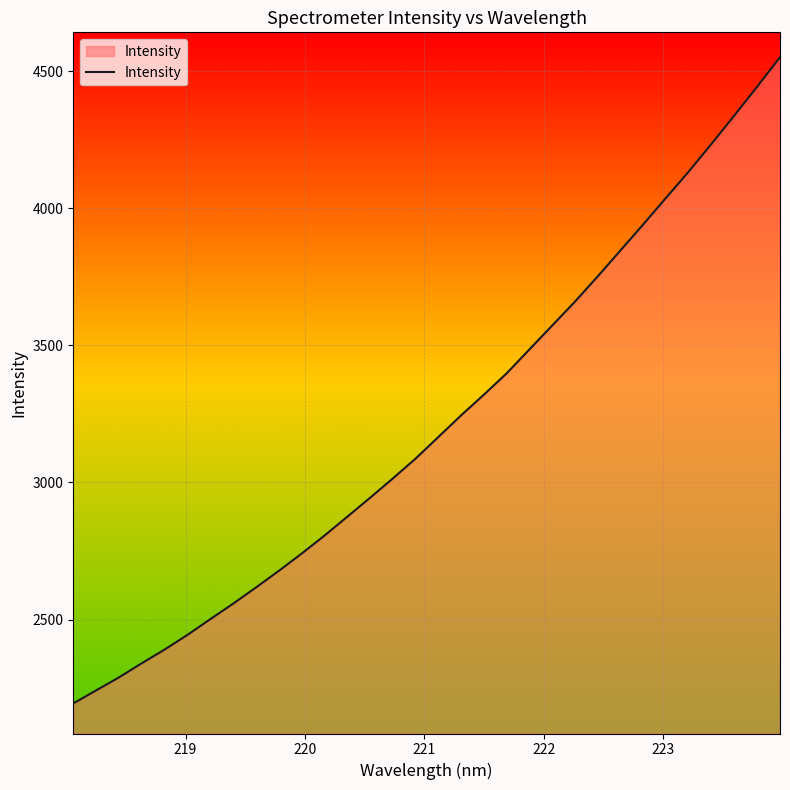

What is the smallest value displayed?

2194.1